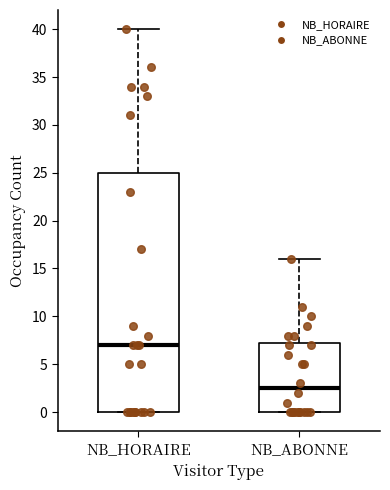

Reading left to right, transcribe this box plot: for each box, give where its median line is, the range the box spans, and where its two whiskers end, as read against the y-axis. The values are not printed on the chart, so give them approximately, as read against the axis.

NB_HORAIRE: median 7.0, box 0.0 to 25.0, whiskers 0.0 to 40.0
NB_ABONNE: median 2.5, box 0.0 to 7.5, whiskers 0.0 to 16.0